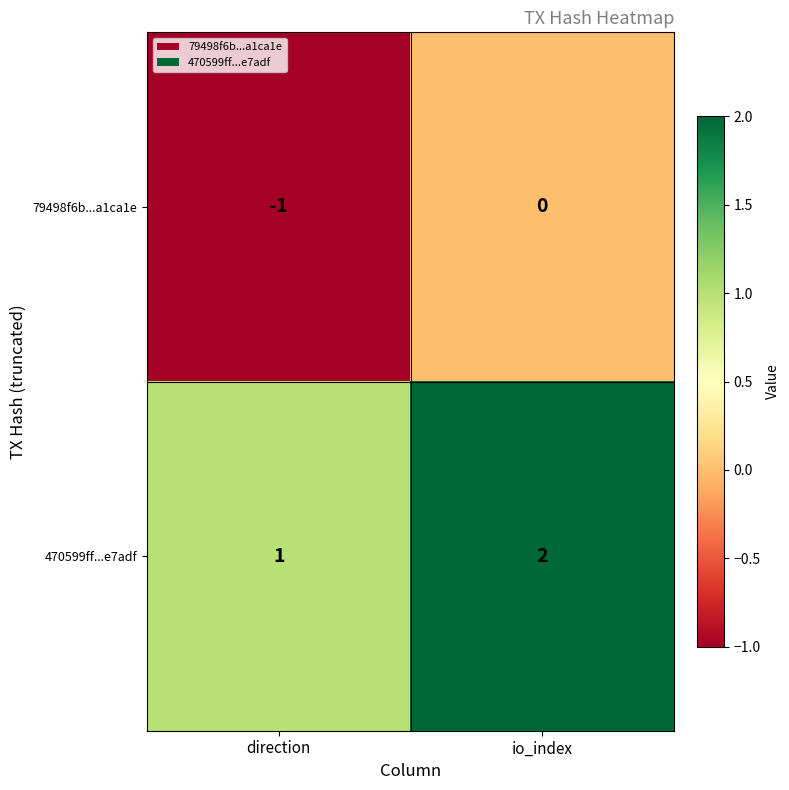

Where is 79498f6b...a1ca1e nearest to the value 0?

io_index